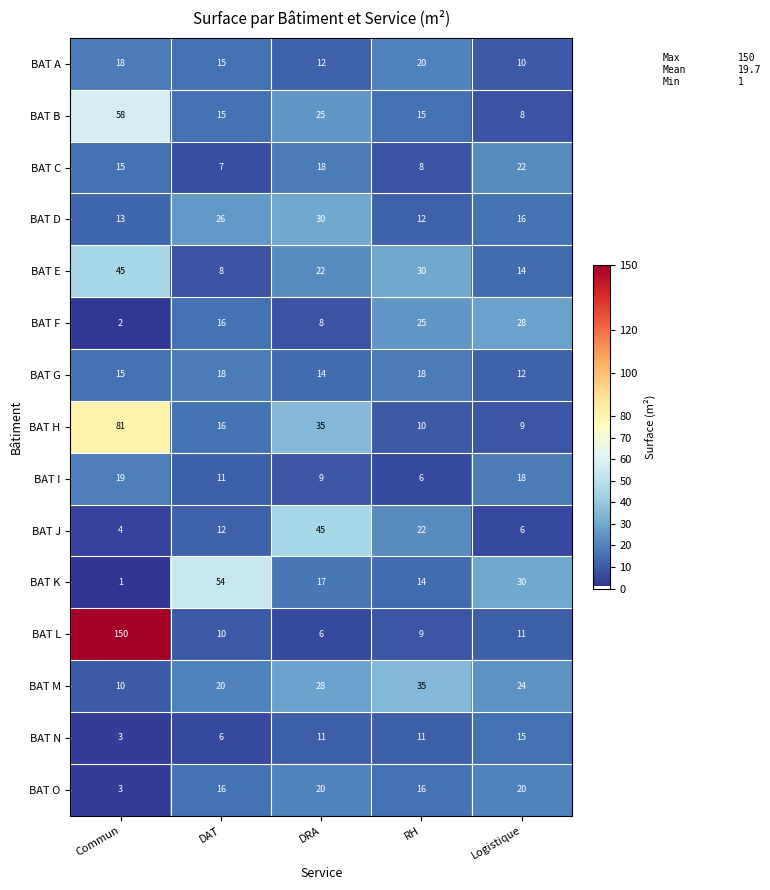

At Logistique, list the series in order from smallest to largest.

BAT J, BAT B, BAT H, BAT A, BAT L, BAT G, BAT E, BAT N, BAT D, BAT I, BAT O, BAT C, BAT M, BAT F, BAT K